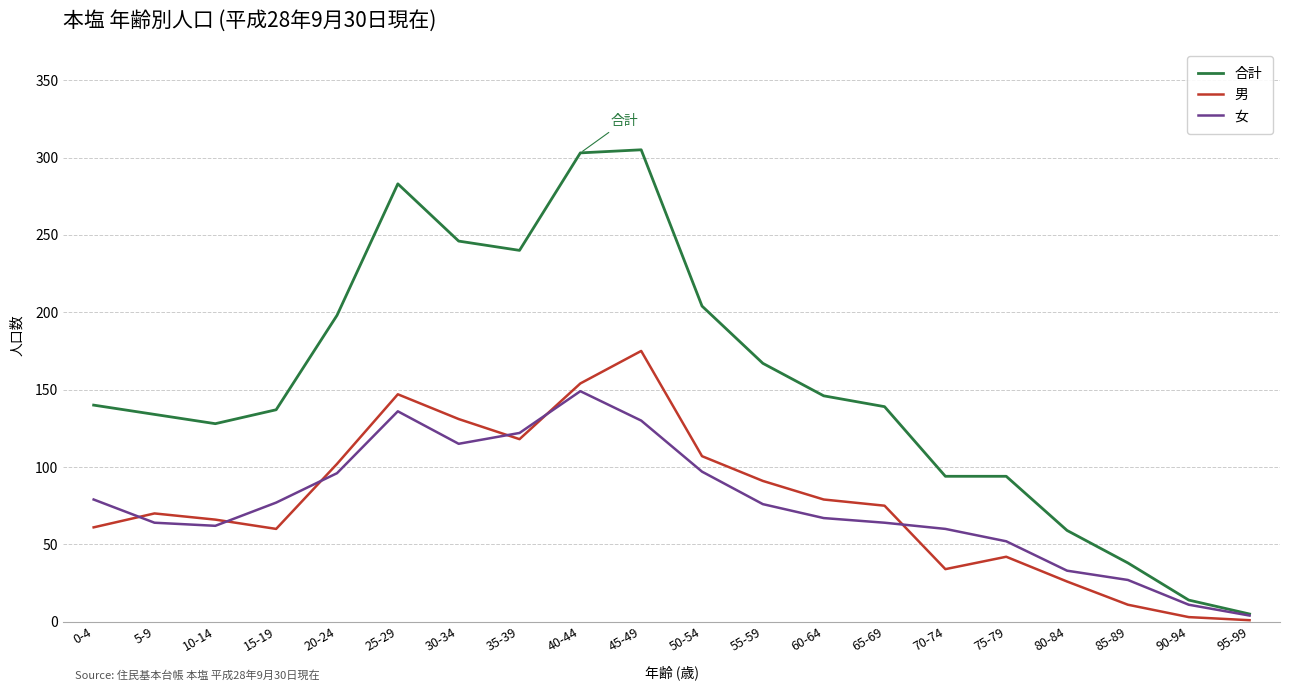

Read the 女 value at 40-44, to the nearest 10.

150